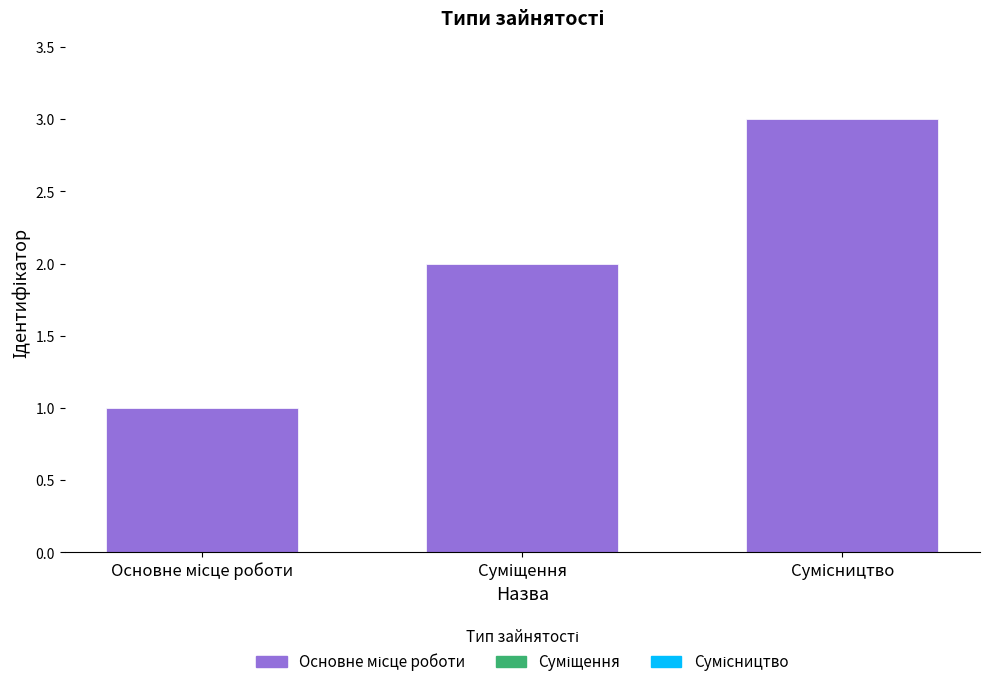

Reading left to right, transcribe all the data shown in this chart.

1	2	3